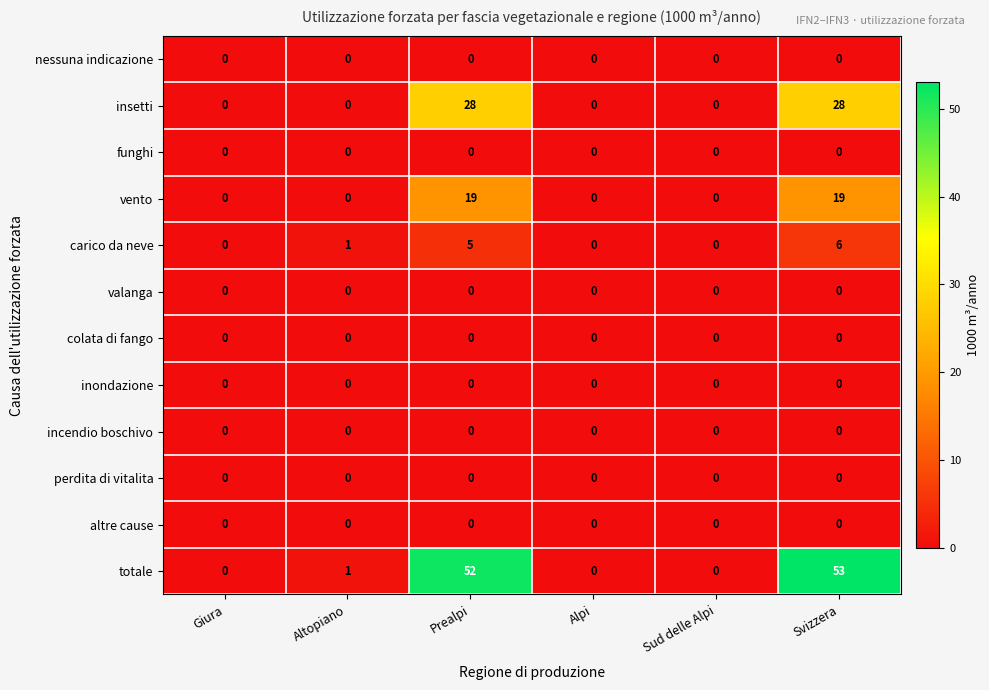

The value of totale at Svizzera is 88. True or false?

False